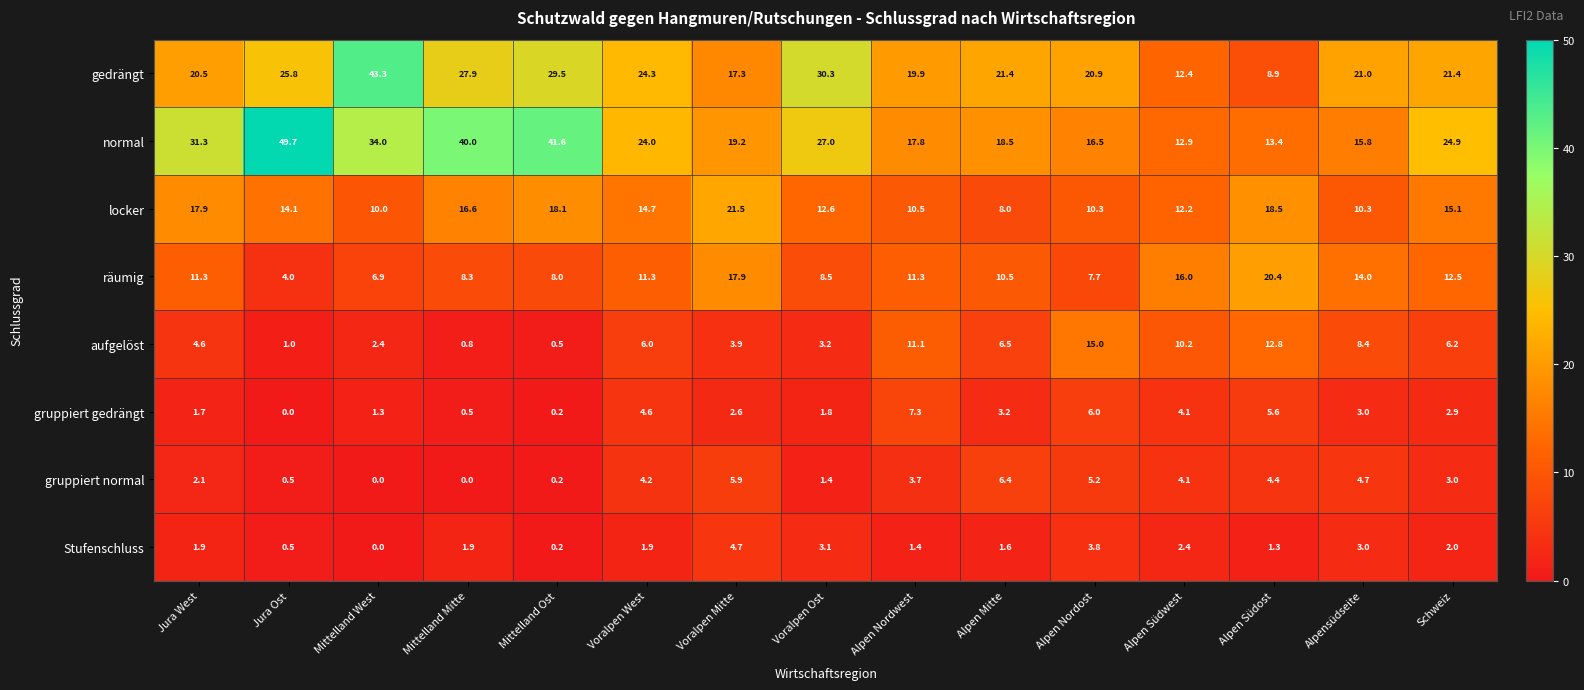

What value does the gedrängt series have at Alpen Südwest?

12.4